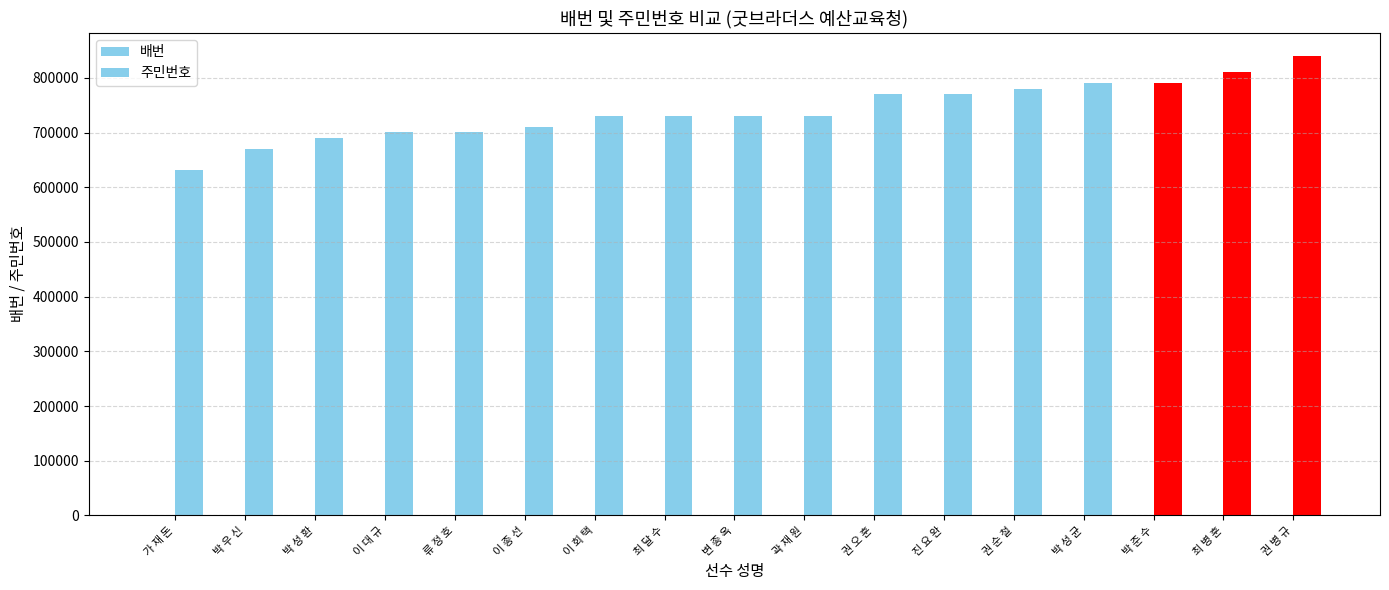

List the labels in order of 주민번호 value, largest first.

권 병 규, 최 병 훈, 박 준 수, 박 성 균, 권 순 철, 진 요 완, 권 오 훈, 곽 재 원, 변 종 옥, 최 달 수, 이 회 택, 이 종 선, 류 정 호, 이 대 규, 박 성 환, 박 우 신, 가 재 돈